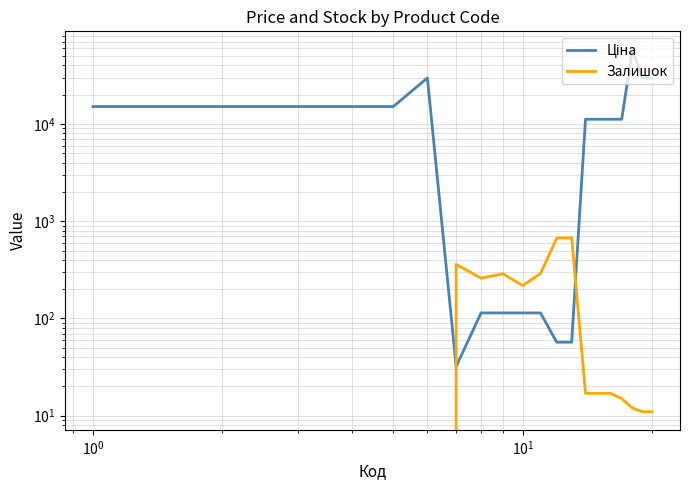

Is this an area chart (filled region under the line)?

No